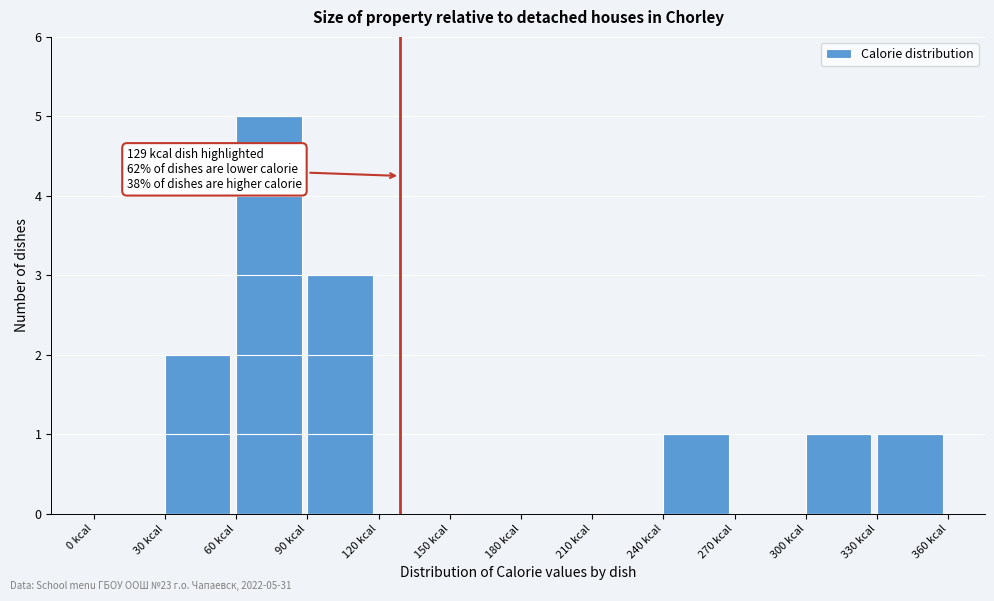

Which range on the x-axis has the tallest bar?

60 to 90